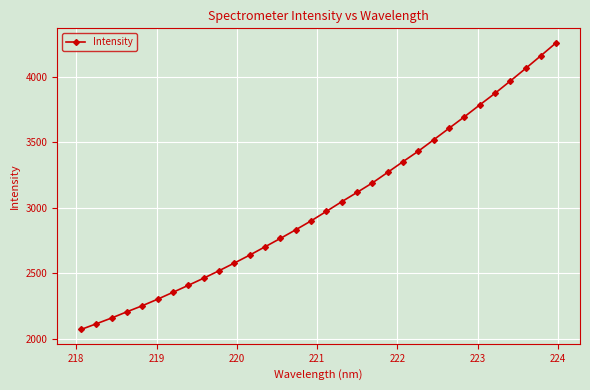

What is the minimum value shown in the chart?

2069.6